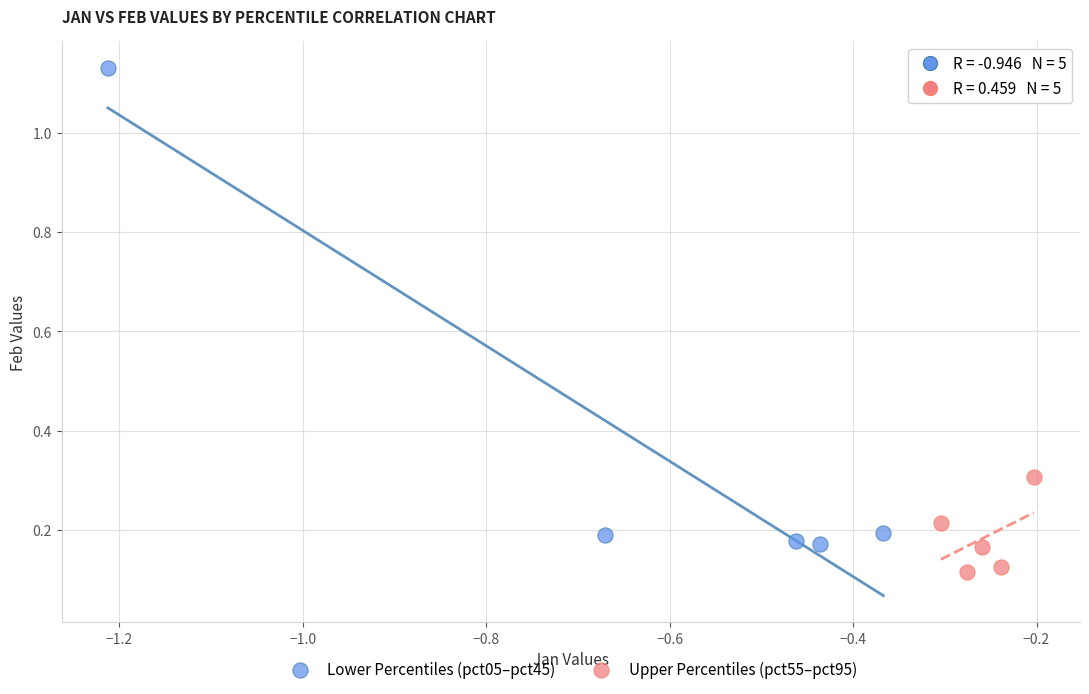

What are all the series names shown in the legend?

Lower Percentiles (pct05–pct45), Upper Percentiles (pct55–pct95)